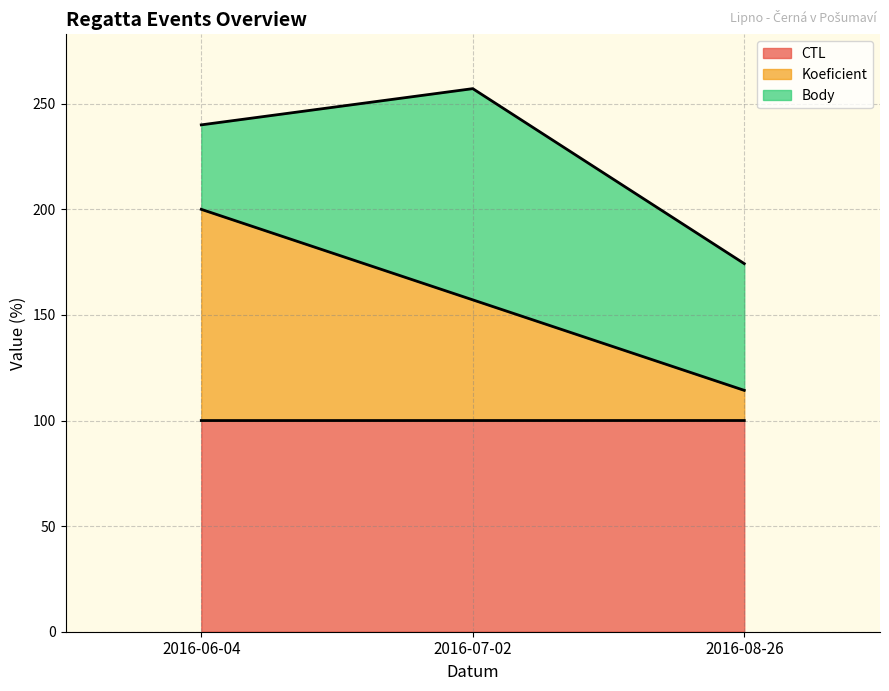

What is the label of the 3rd point from the left?

2016-08-26